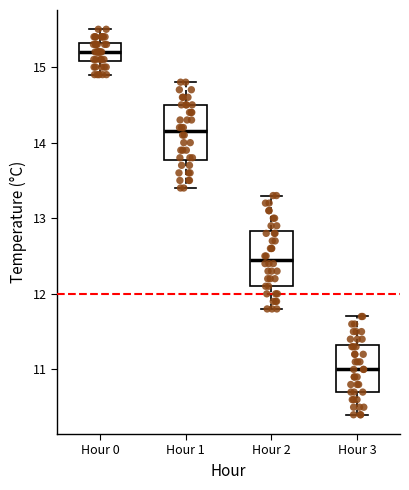

Which box's median line is the lowest?

Hour 3